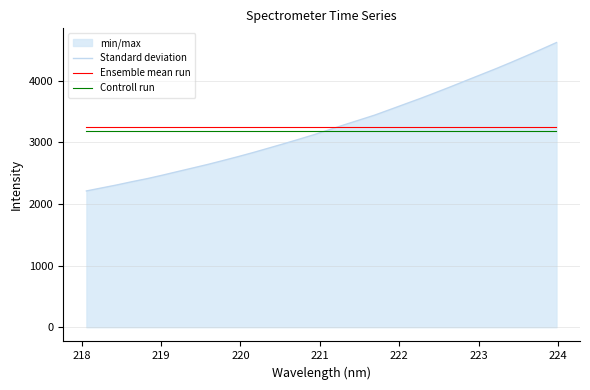

At how many categories does at least one series exceed 4583?

1